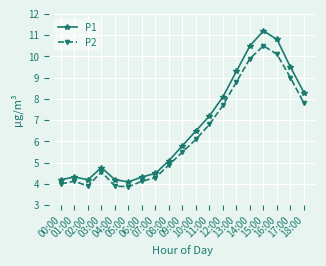

True or false: P1 and P2 cross at least once.

False